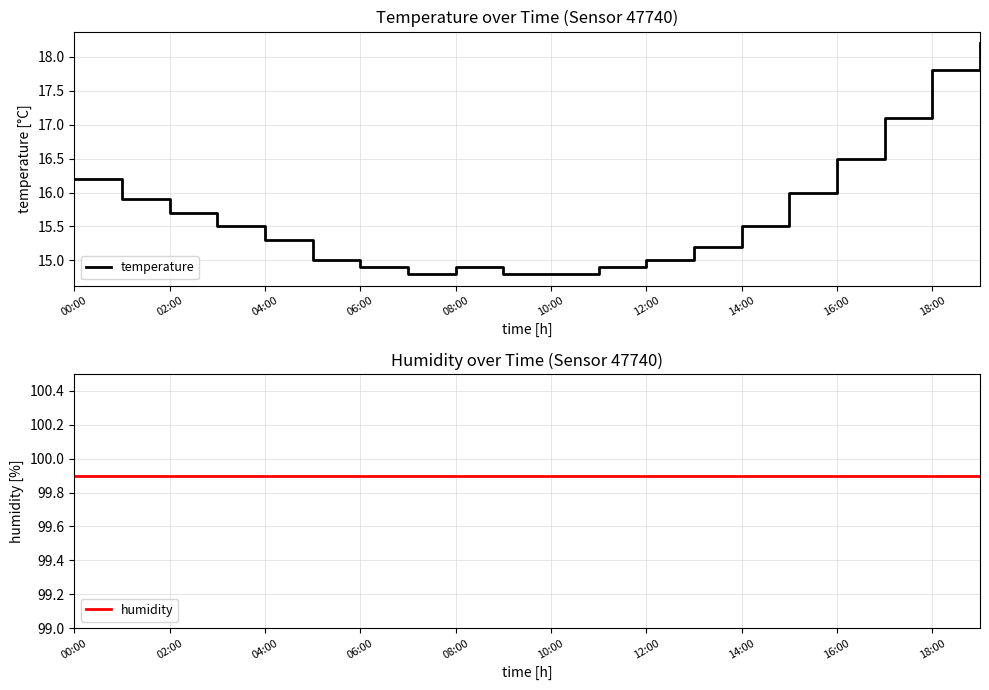

The value of temperature at 16:00 is 28.0. True or false?

False